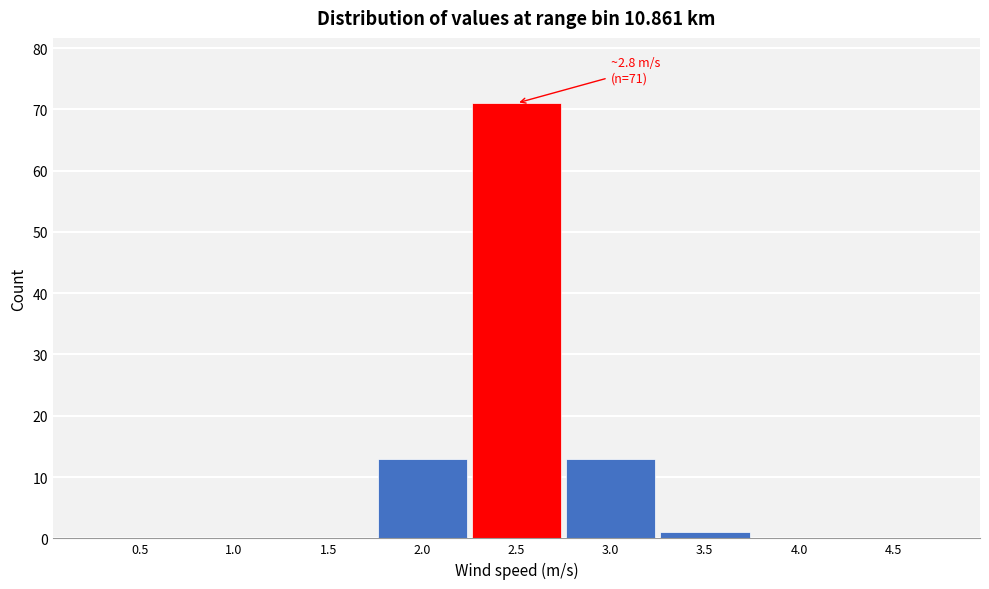

Reading left to right, transcribe all the data shown in this chart.

0.5=0	1.0=0	1.5=0	2.0=13	2.5=71	3.0=13	3.5=1	4.0=0	4.5=0